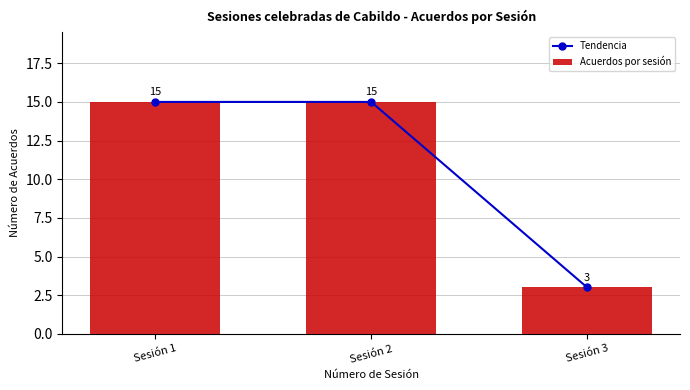

What is the difference between the maximum and minimum values in the Tendencia series?

12